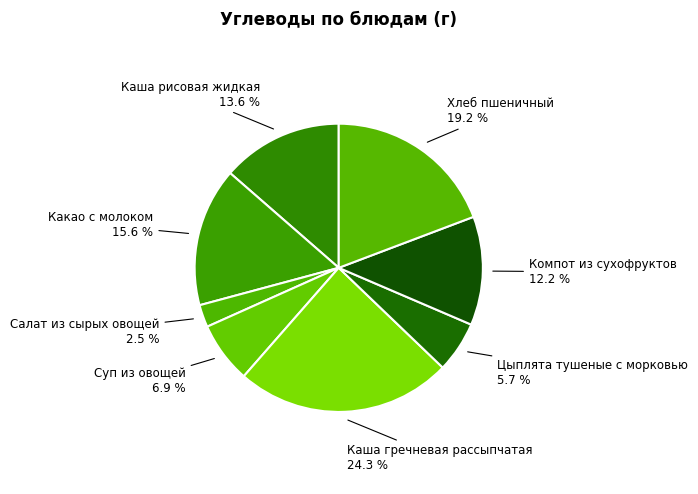

How many slices are in this pie chart?

8